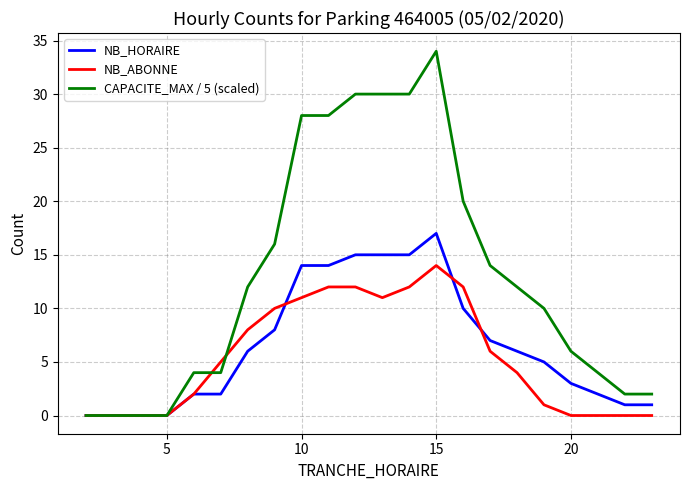

Which series has the largest total across all categories?

CAPACITE_MAX / 5 (scaled)